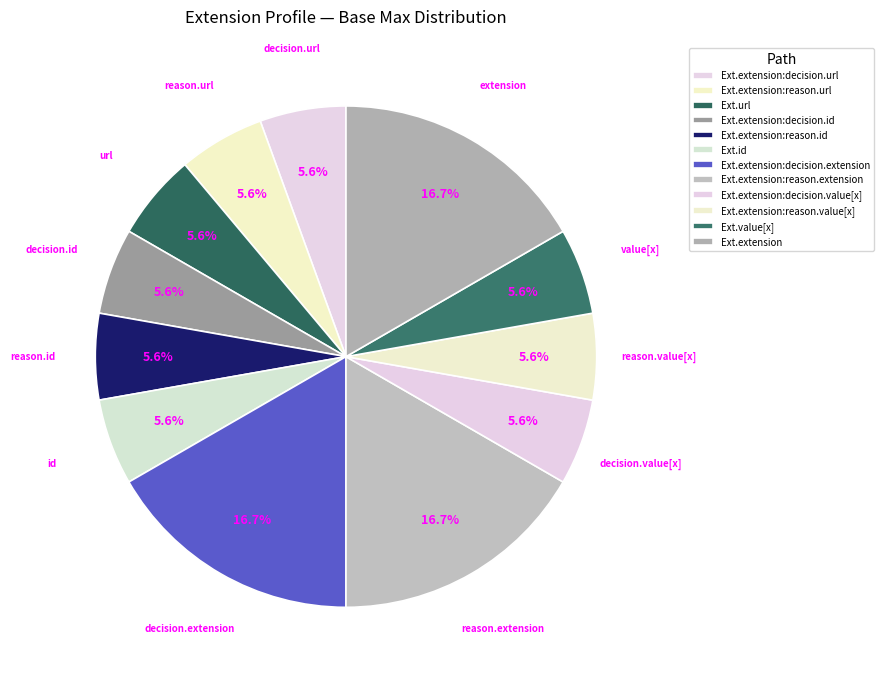

Count the number of slices in the pie.

12